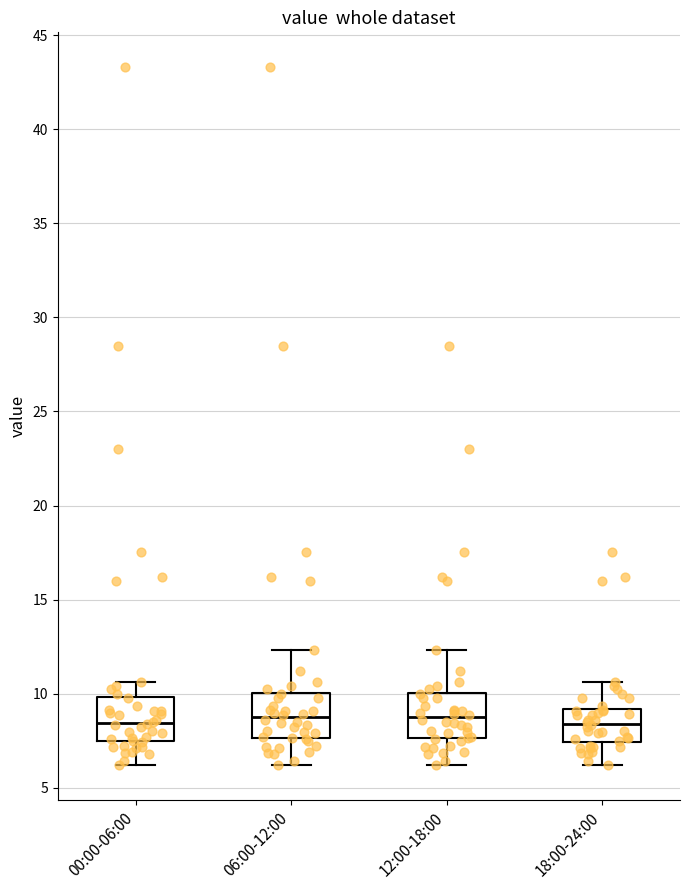

Reading left to right, transcribe this box plot: for each box, give where its median line is, the range the box spans, and where its two whiskers end, as read against the y-axis. The values are not printed on the chart, so give them approximately, as read against the axis.

00:00-06:00: median 8.5, box 7.5 to 10.0, whiskers 6.0 to 10.5
06:00-12:00: median 8.5, box 7.5 to 10.0, whiskers 6.0 to 12.5
12:00-18:00: median 8.5, box 7.5 to 10.0, whiskers 6.0 to 12.5
18:00-24:00: median 8.5, box 7.5 to 9.0, whiskers 6.0 to 10.5